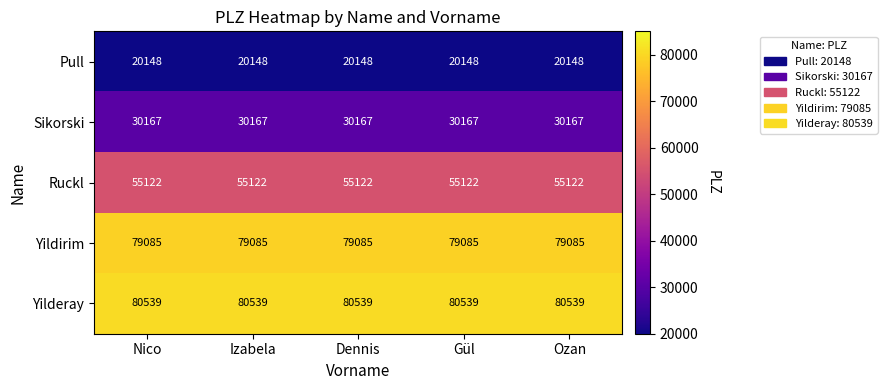

What is the smallest value displayed?

20148